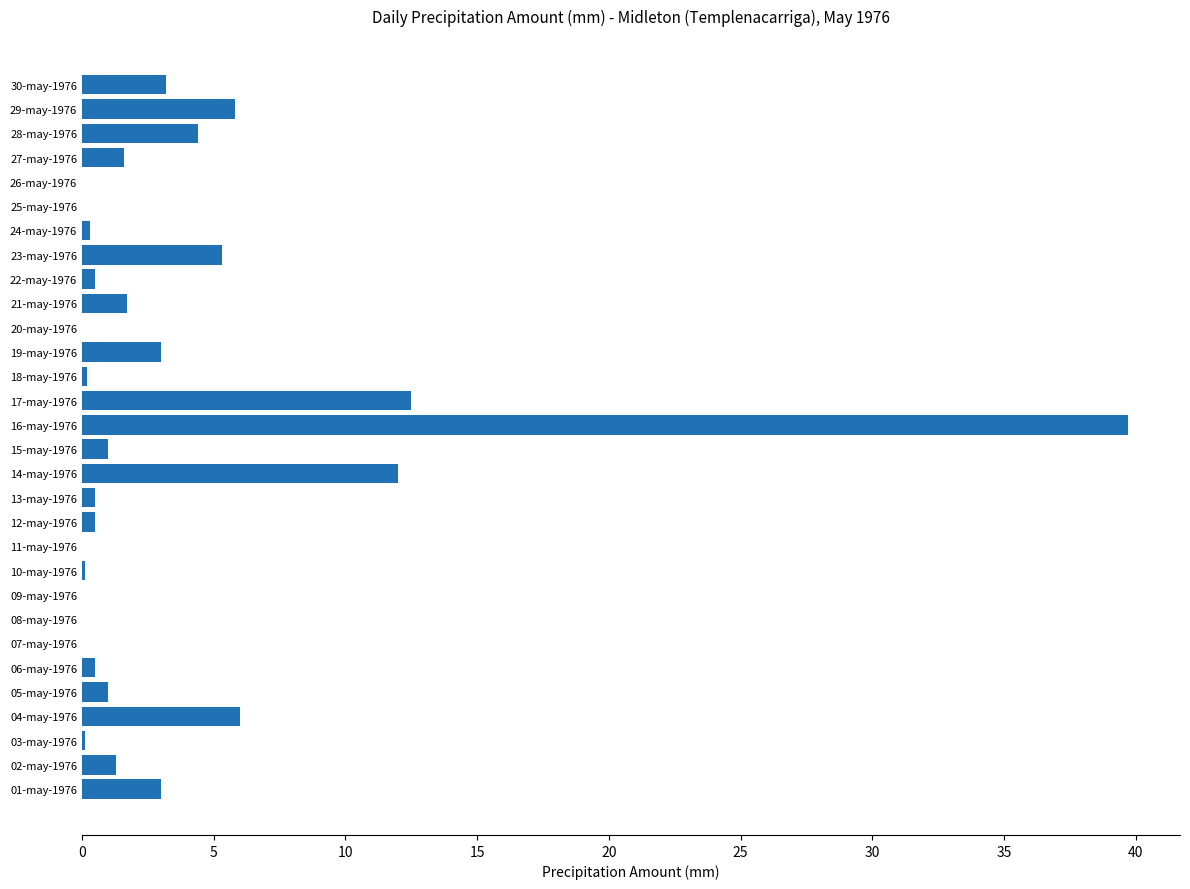

Count the number of categories in the chart.

30